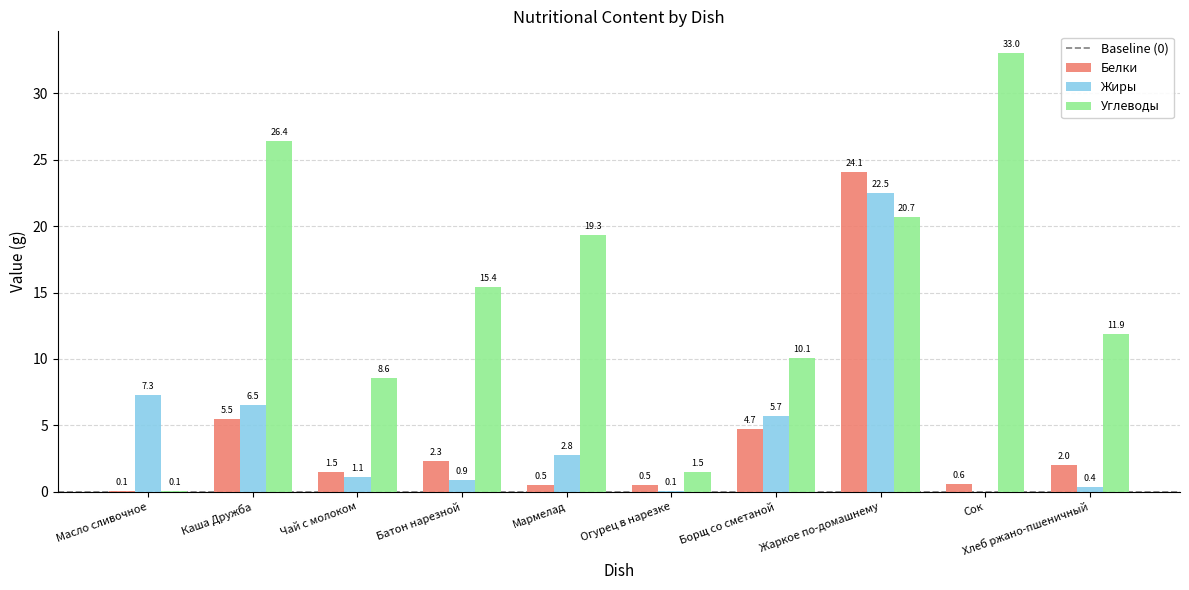

Which series has the widest spread of values?

Углеводы